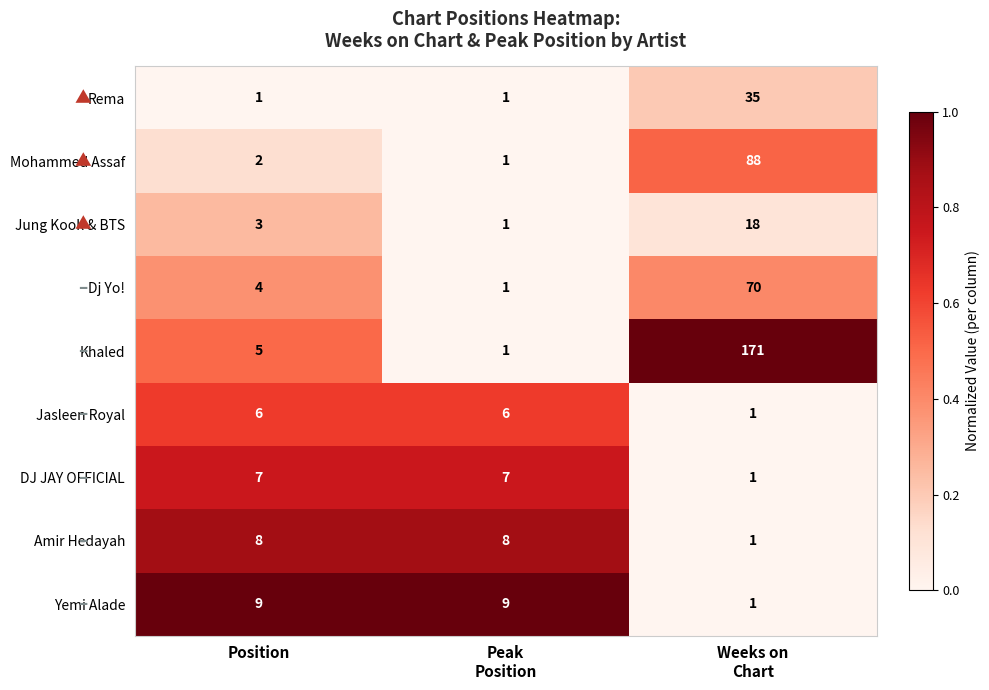

How many data points in Amir Hedayah are less than 8?

1